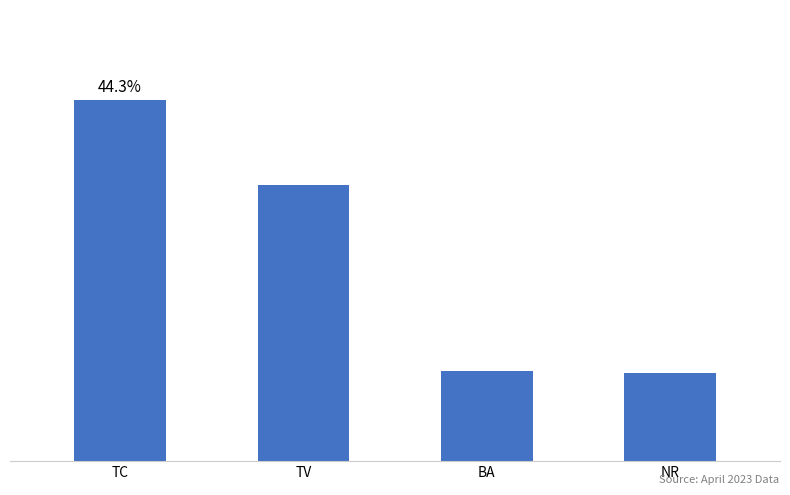

Which category has the lowest value across all series?

NR